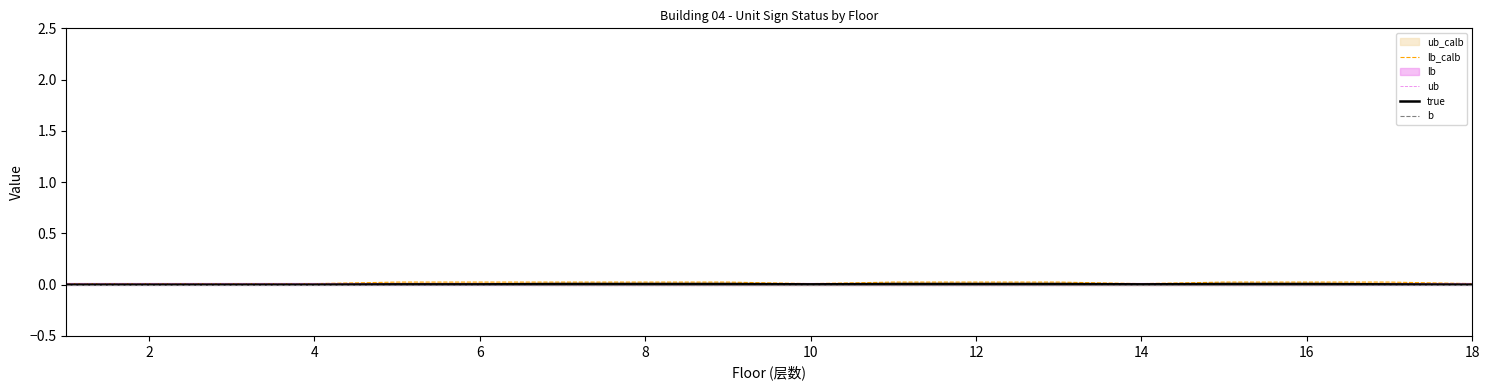

Between which two adjacent categories do lb_calb and ub first intersect?

6 and 8